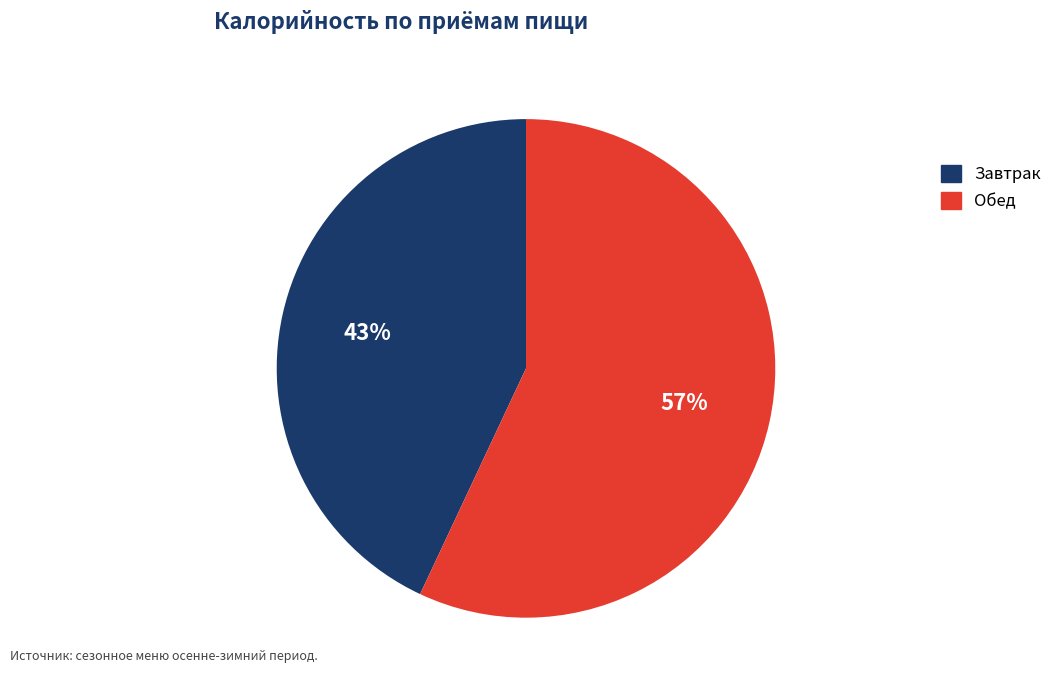

Count the number of slices in the pie.

2